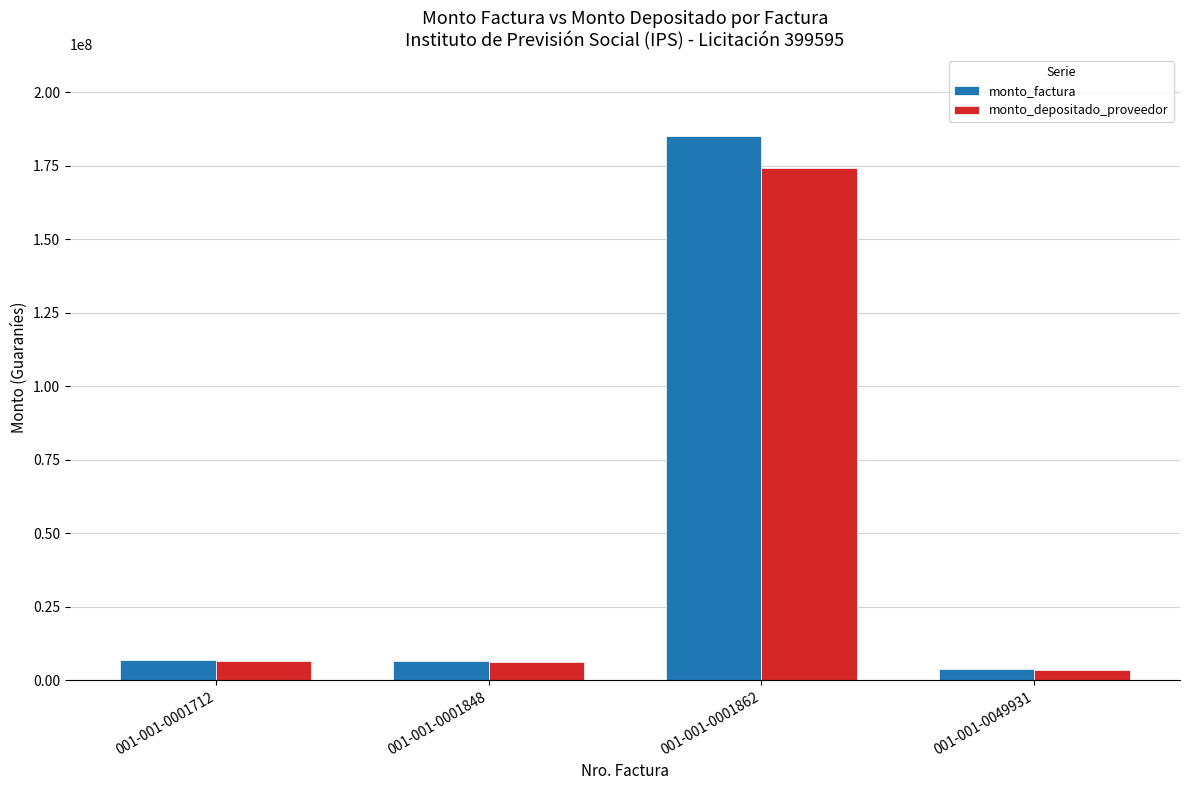

What is the value of the monto_factura bar at the 1st from the left?

7101600